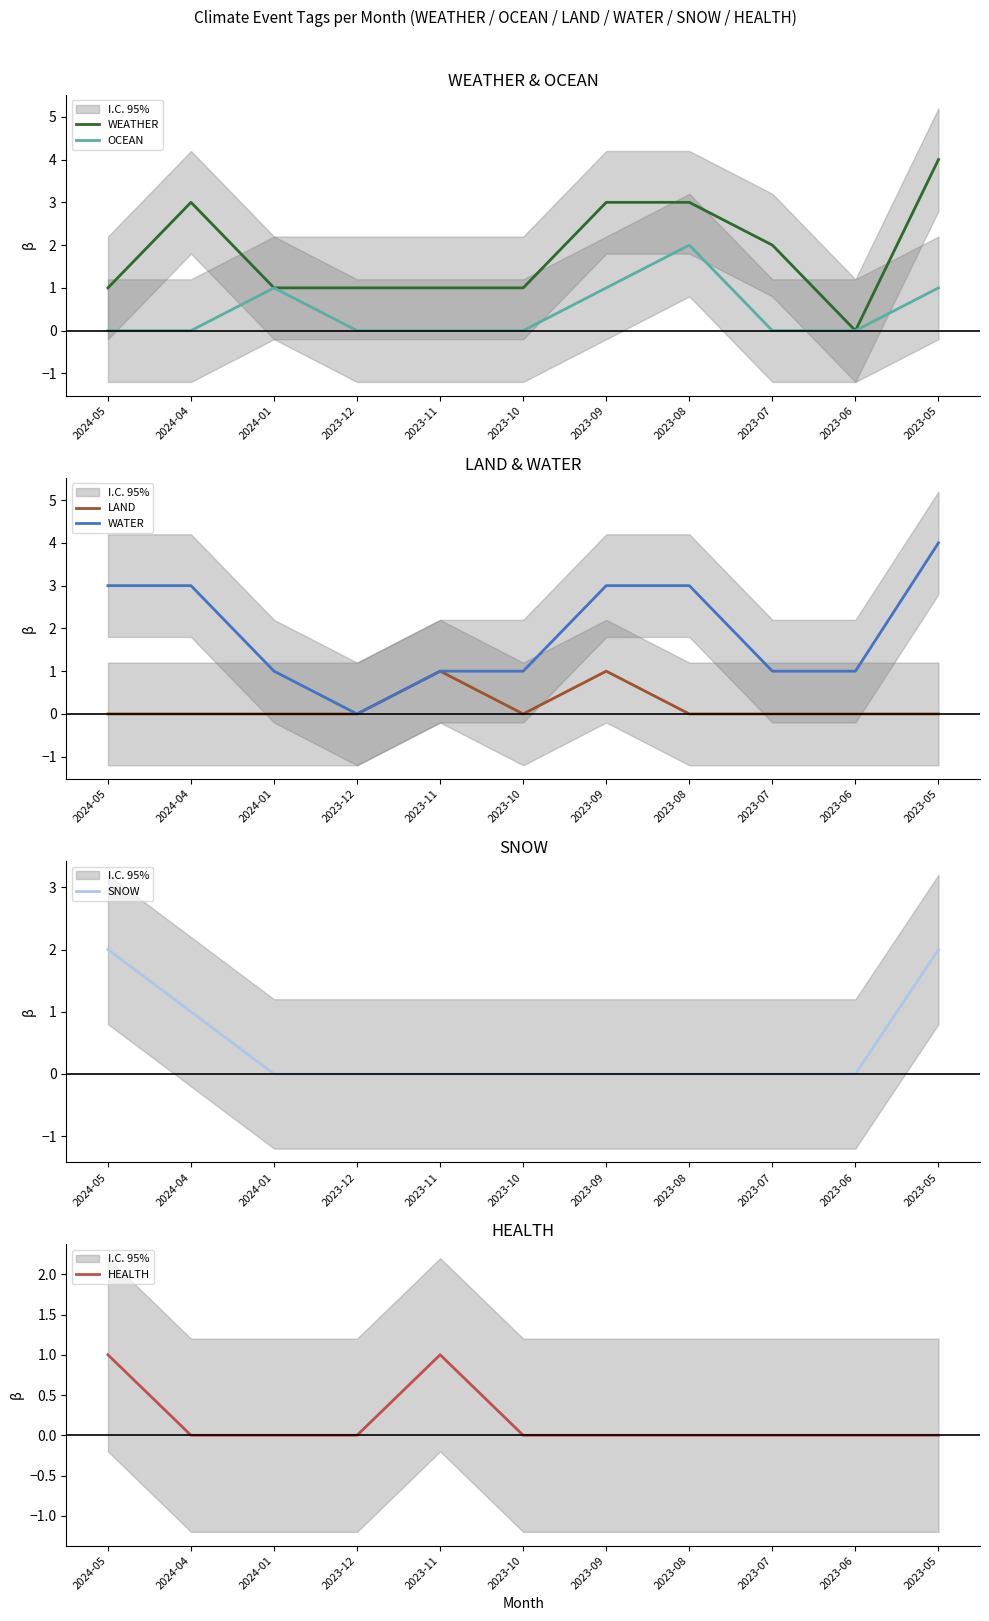

Reading left to right, list all the values displayed in this chart.

WEATHER: 2024-05=1	2024-04=3	2024-01=1	2023-12=1	2023-11=1	2023-10=1	2023-09=3	2023-08=3	2023-07=2	2023-06=0	2023-05=4
OCEAN: 2024-05=0	2024-04=0	2024-01=1	2023-12=0	2023-11=0	2023-10=0	2023-09=1	2023-08=2	2023-07=0	2023-06=0	2023-05=1
LAND: 2024-05=0	2024-04=0	2024-01=0	2023-12=0	2023-11=1	2023-10=0	2023-09=1	2023-08=0	2023-07=0	2023-06=0	2023-05=0
WATER: 2024-05=3	2024-04=3	2024-01=1	2023-12=0	2023-11=1	2023-10=1	2023-09=3	2023-08=3	2023-07=1	2023-06=1	2023-05=4
SNOW: 2024-05=2	2024-04=1	2024-01=0	2023-12=0	2023-11=0	2023-10=0	2023-09=0	2023-08=0	2023-07=0	2023-06=0	2023-05=2
HEALTH: 2024-05=1	2024-04=0	2024-01=0	2023-12=0	2023-11=1	2023-10=0	2023-09=0	2023-08=0	2023-07=0	2023-06=0	2023-05=0